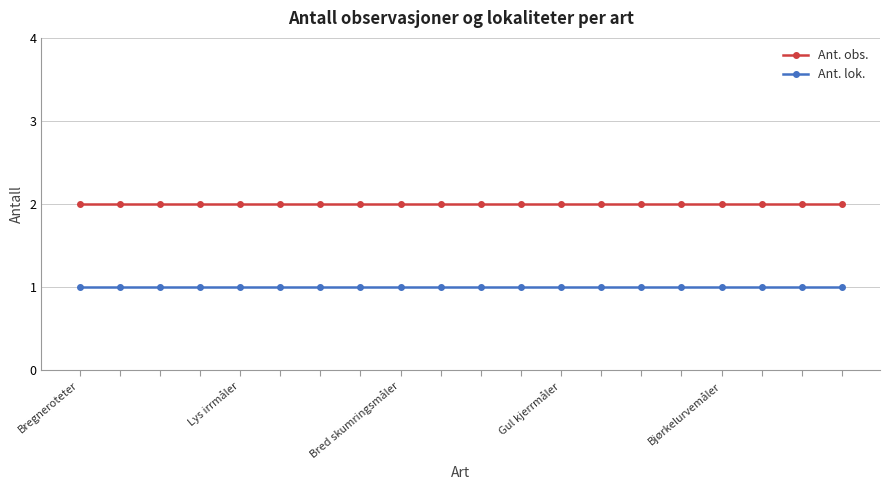

What is the value of the Ant. lok. point at the 16th from the left?

1